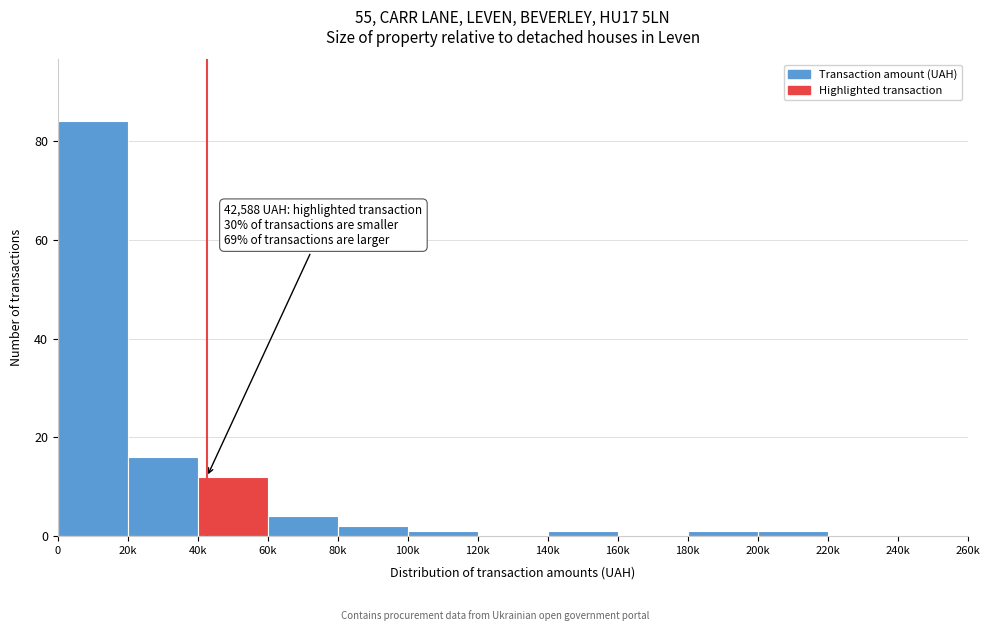

Reading left to right, what are all the values shown in this chart?

0=84	20k=16	40k=12	60k=4	80k=2	100k=1	120k=0	140k=1	160k=0	180k=1	200k=1	220k=0	240k=0